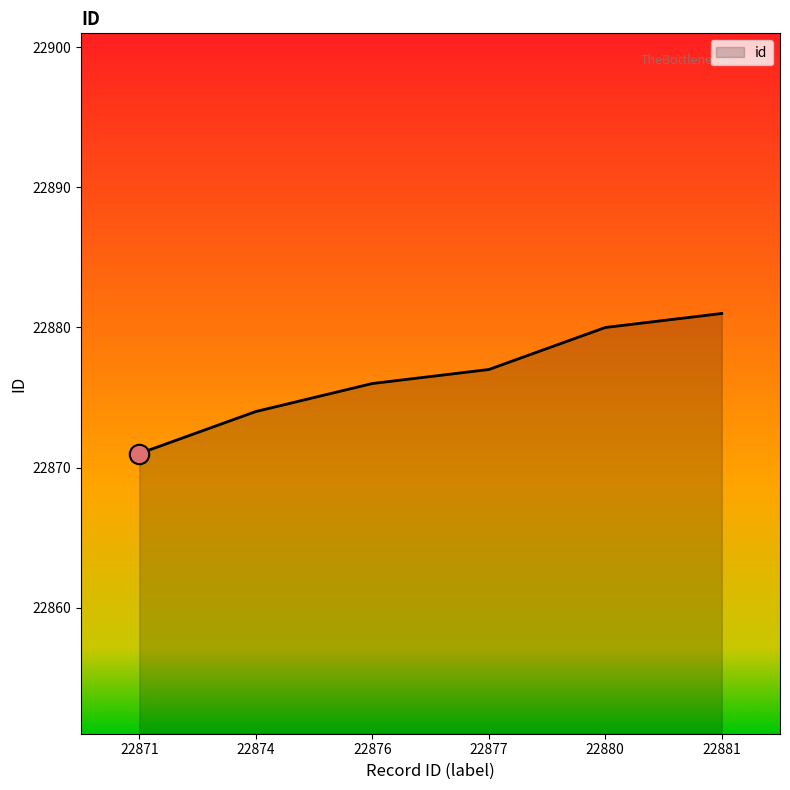

Which has a higher value, 22876 or 22877?

22877